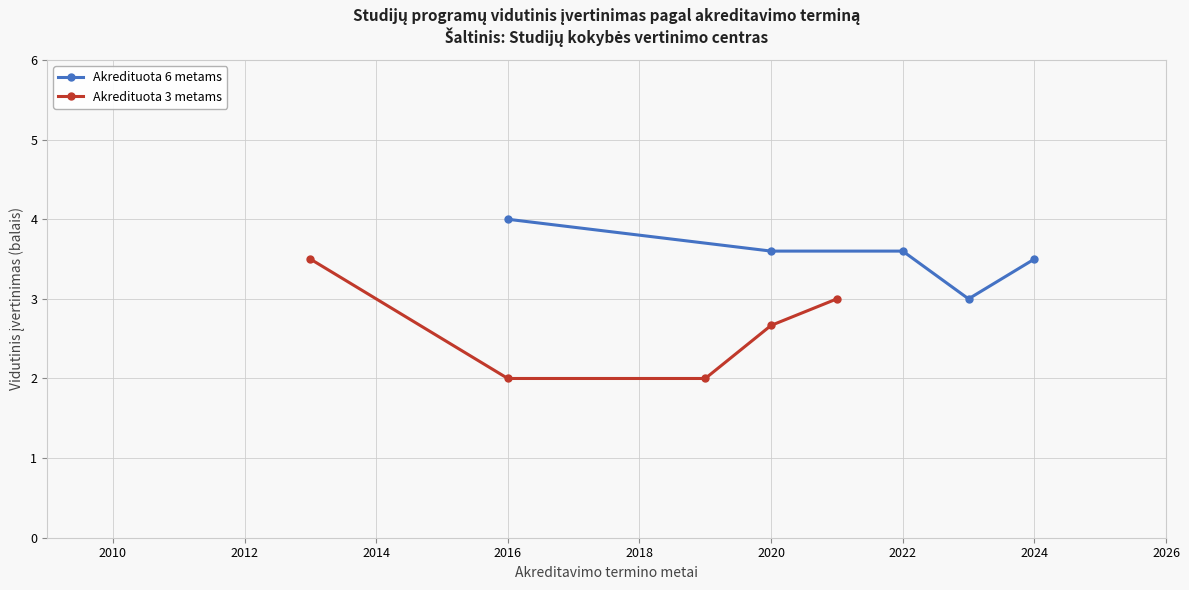

True or false: Akredituota 3 metams has a value of 2.0 at 2016.

True